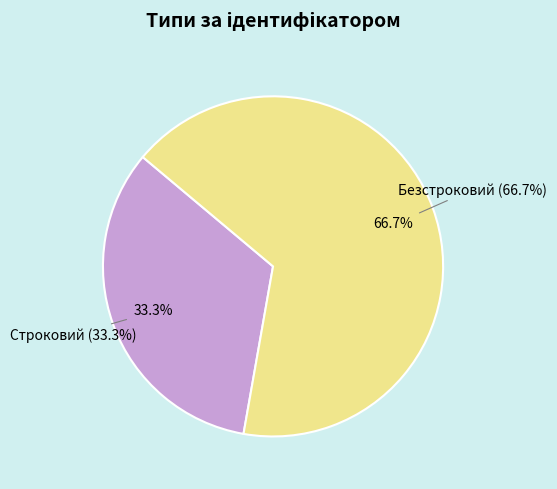

To the nearest percent, what is the average slice percentage?

50%